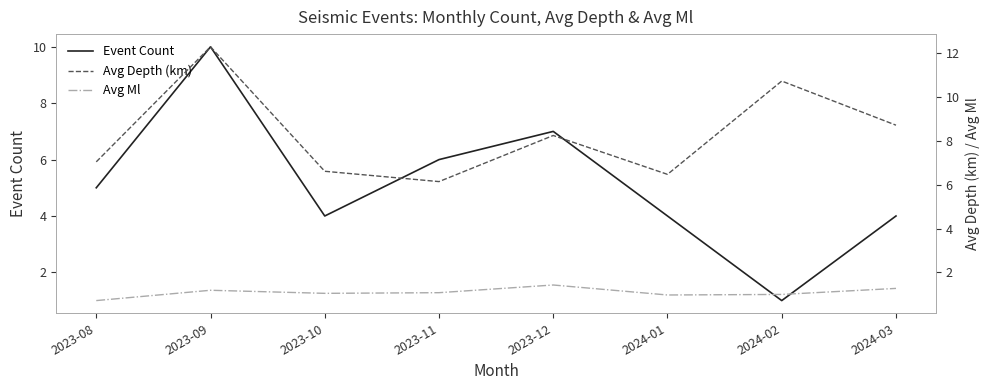

Is the value of Avg Ml at 2024-01 greater than the value of Avg Depth (km) at 2023-12?

No